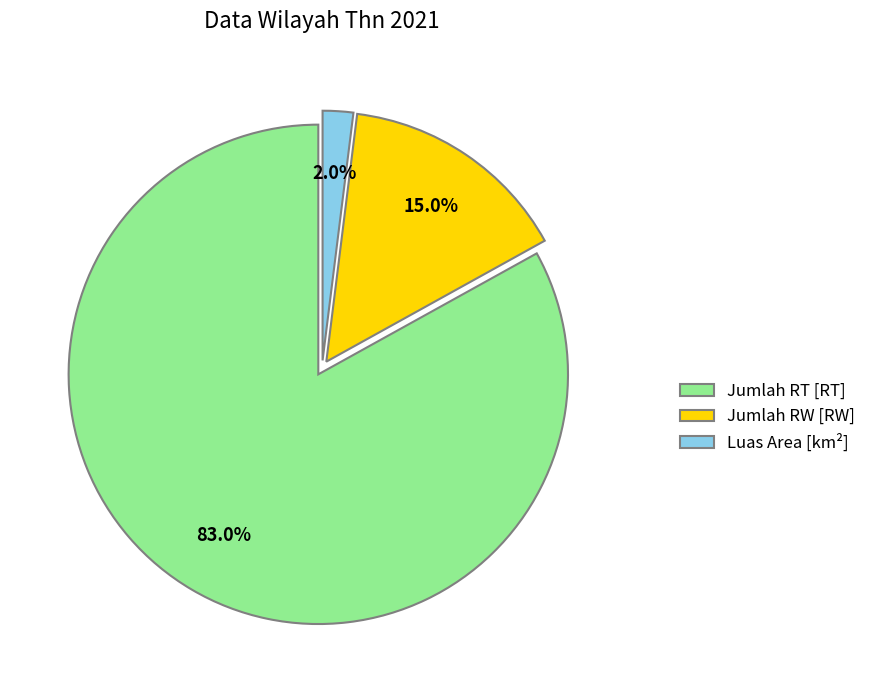

True or false: Luas Area [km²] accounts for 2% of the total.

True